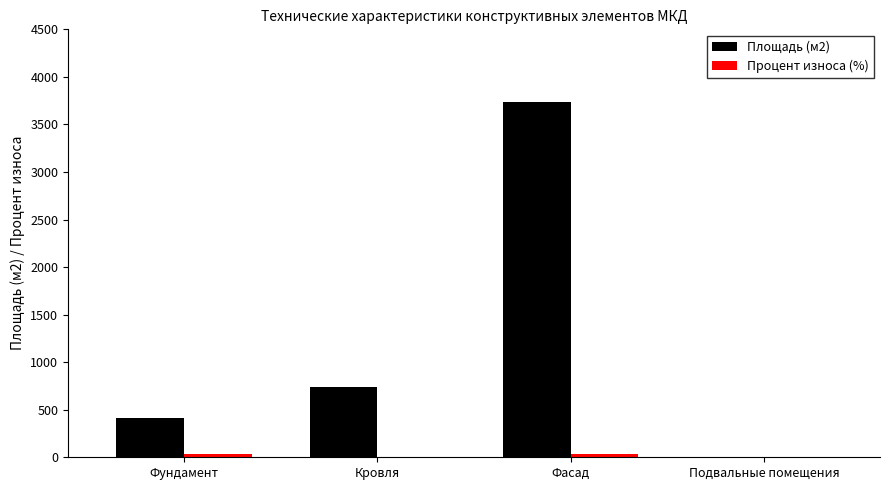

At which category is the sum across all series the highest?

Фасад